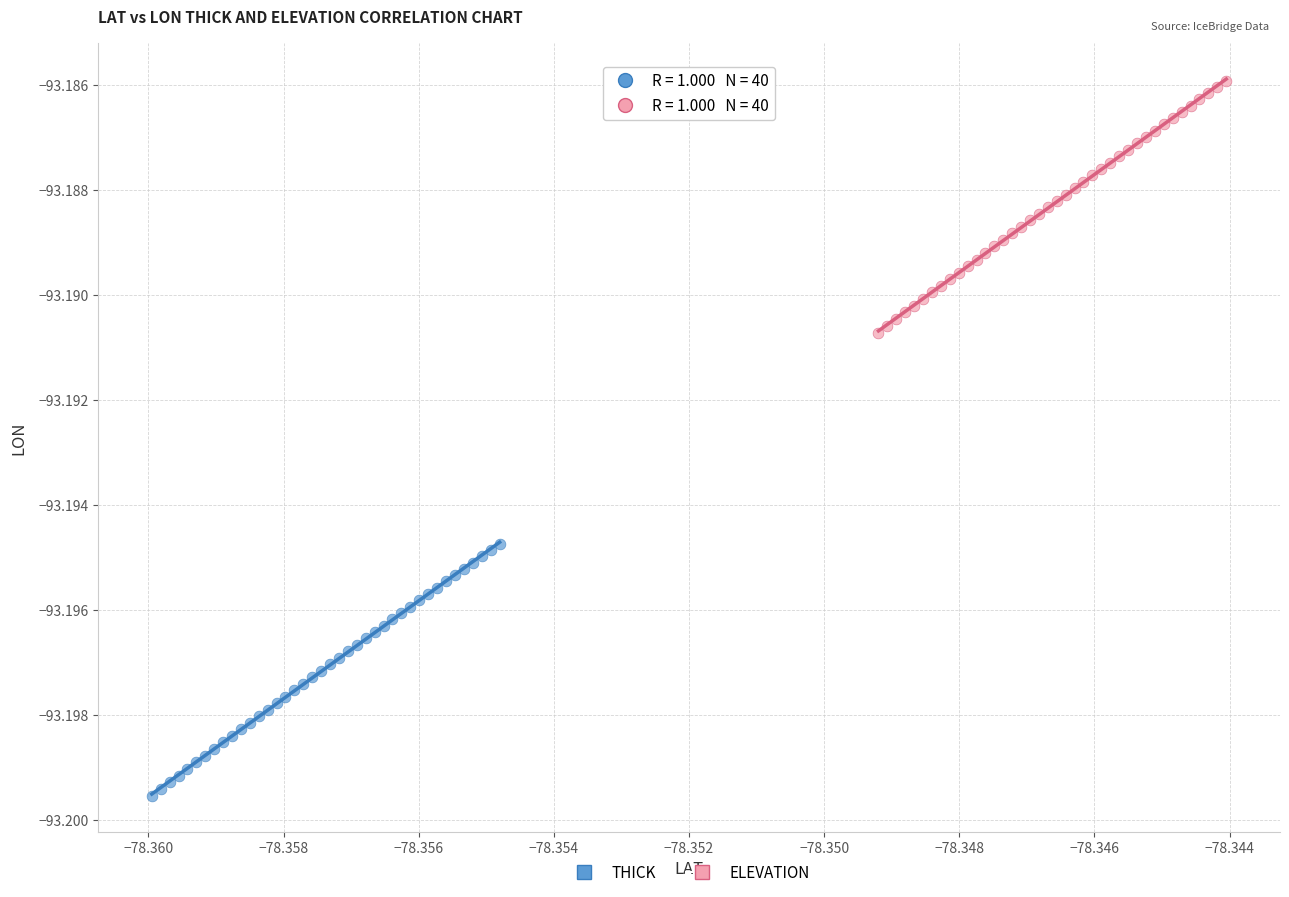

Which series has the widest spread of Y values?

THICK